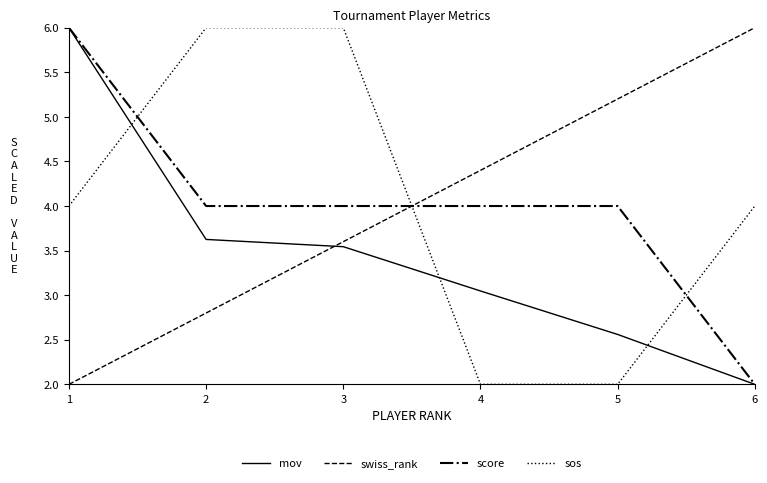

How many lines are shown in the chart?

4